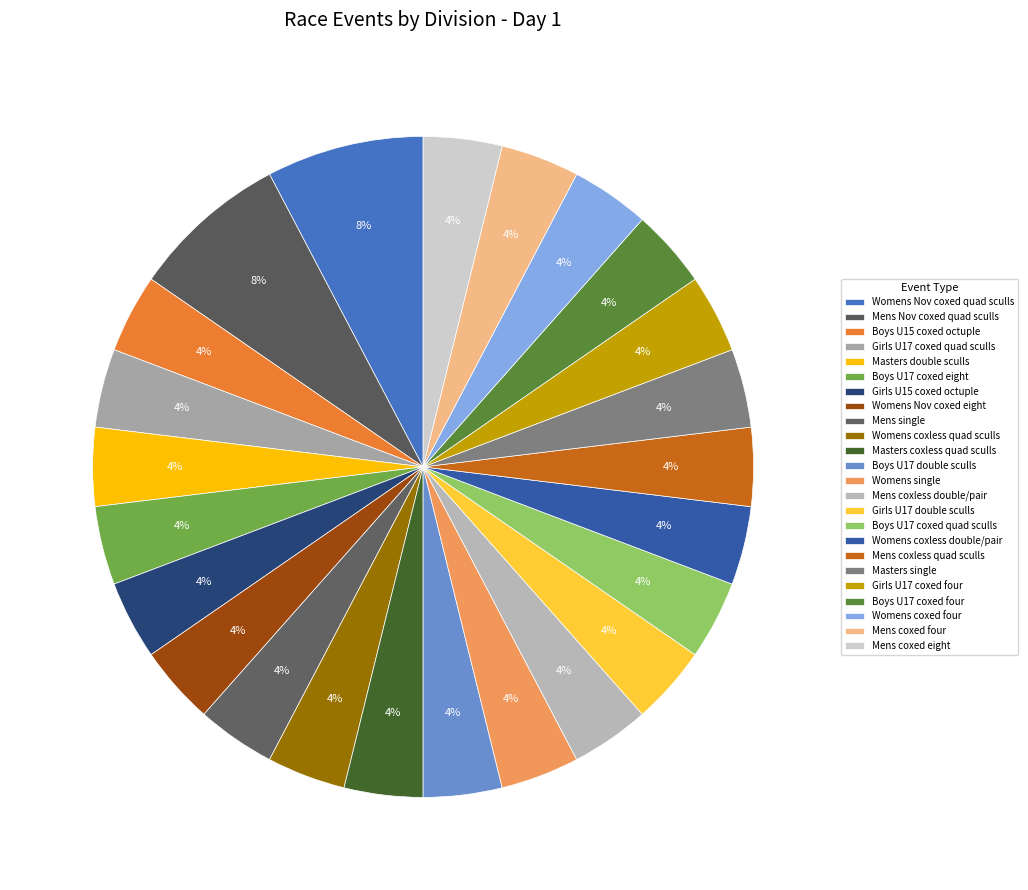

How many segments does this pie chart have?

24